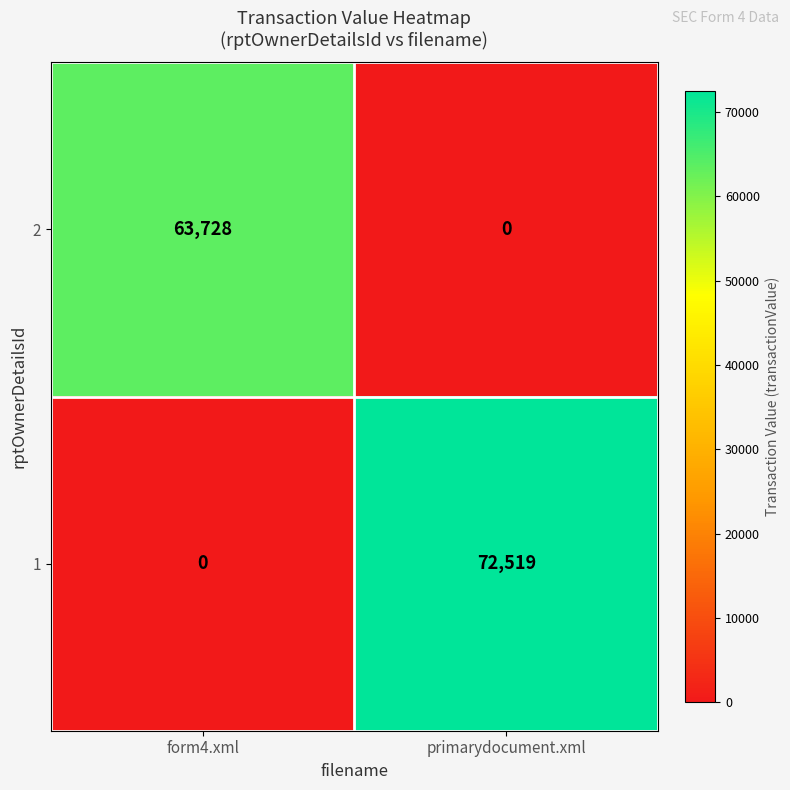

At which category is the sum across all series the highest?

primarydocument.xml